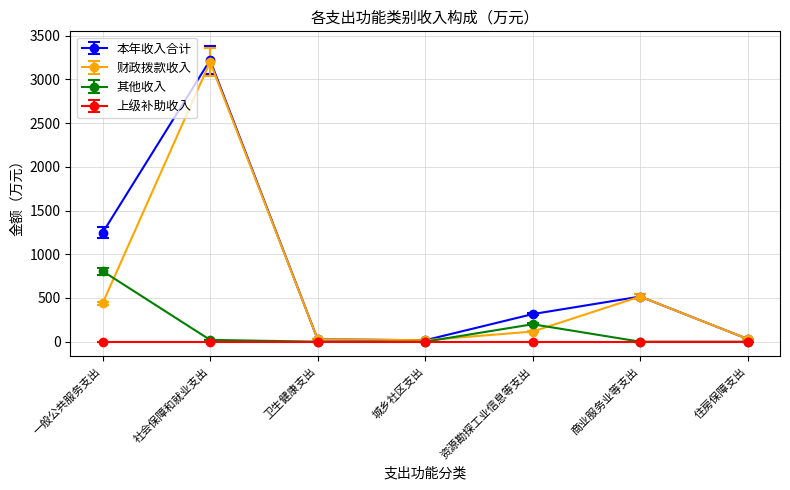

The 财政拨款收入 series shows 1723.6 at 社会保障和就业支出. True or false?

False